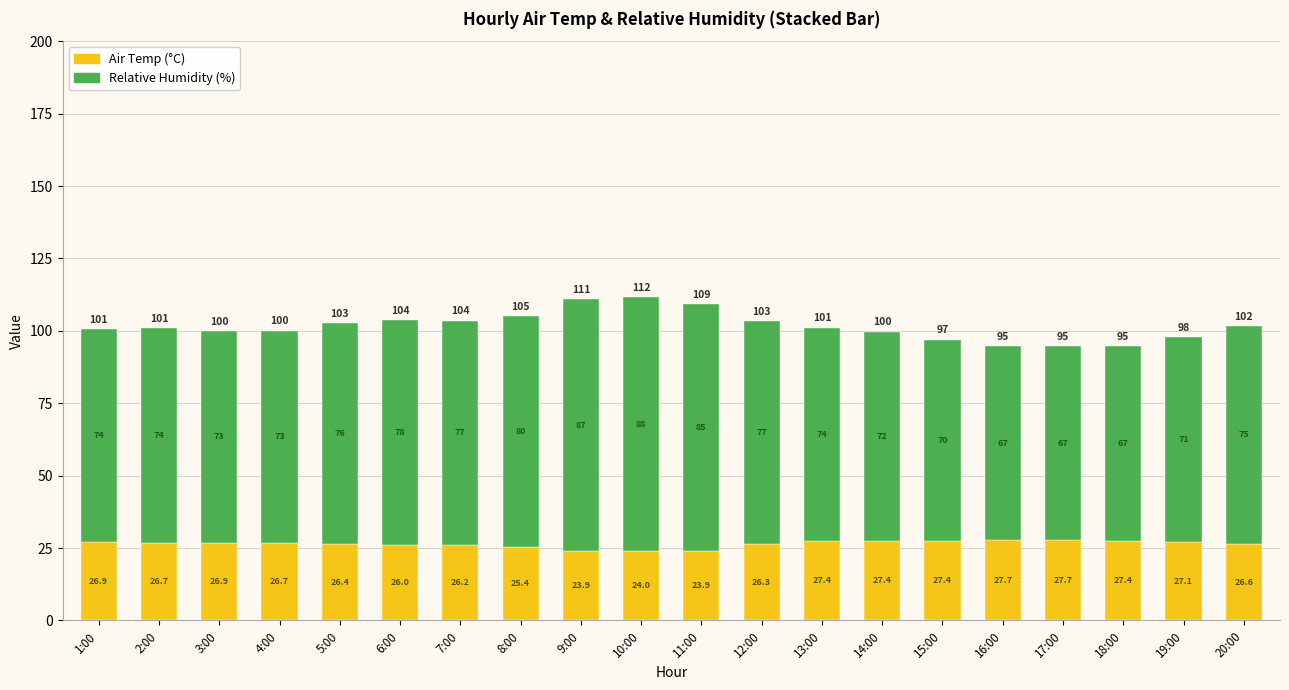

At which label is Air Temp (°C) closest to 25?

8:00